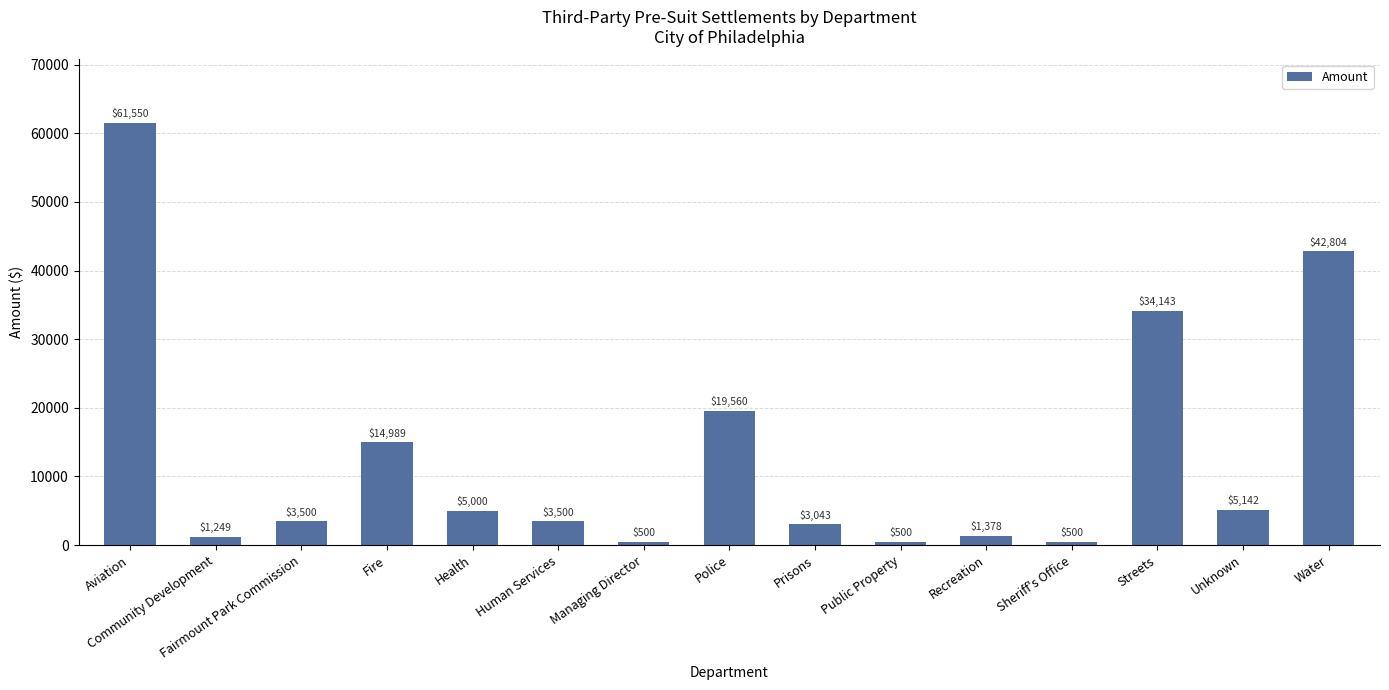

Read the value at Unknown.

5142.3